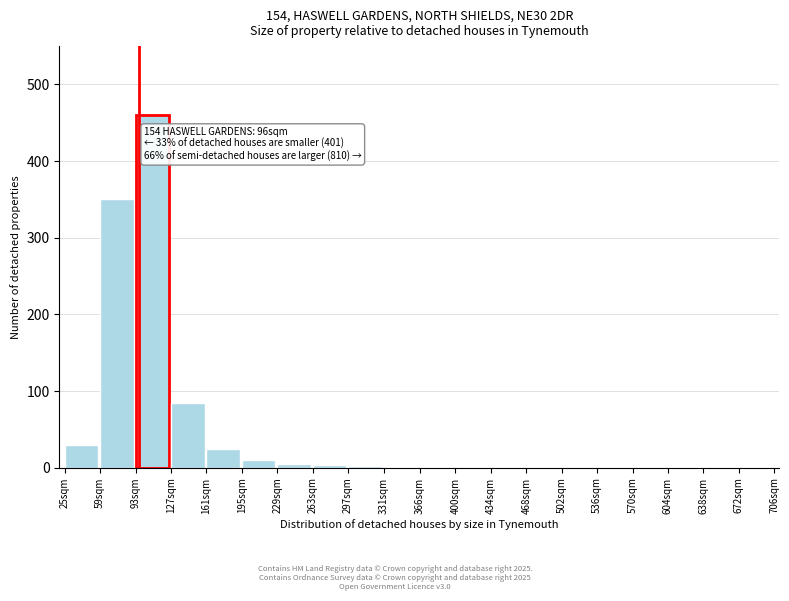

What is the change in value from 59sqm to 536sqm?

-350